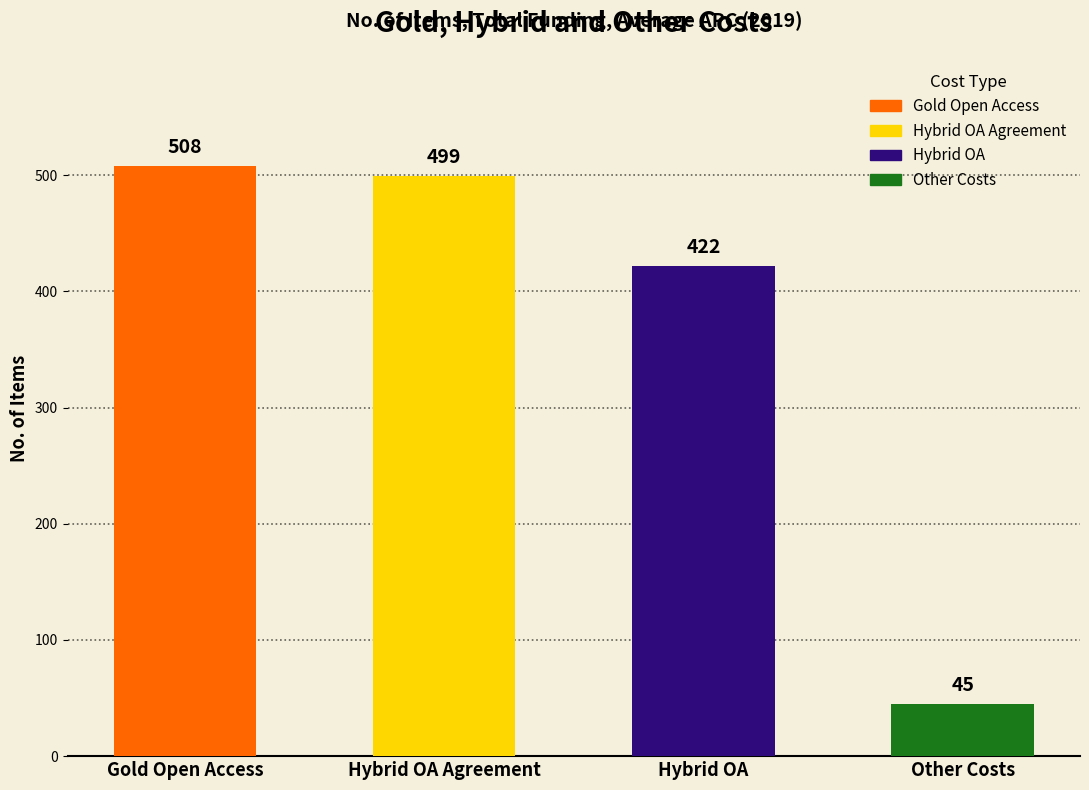

Count the number of categories in the chart.

4